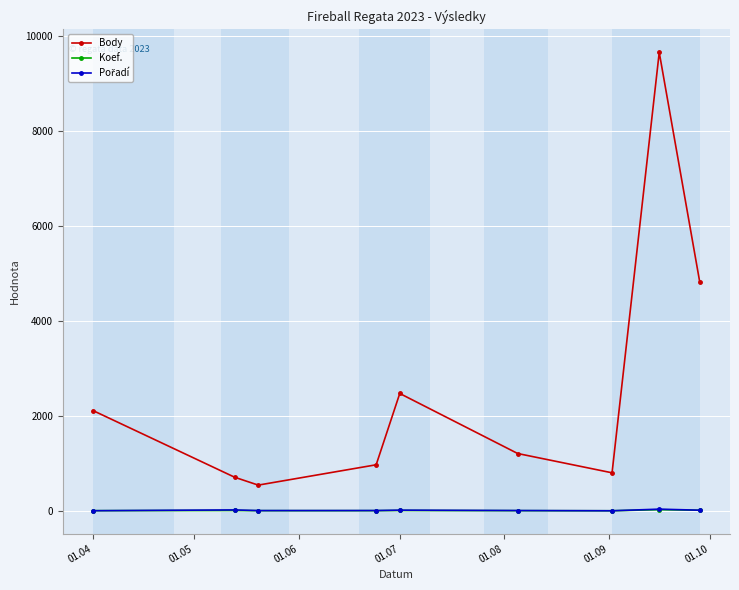

True or false: Koef. and Body intersect in this chart.

False